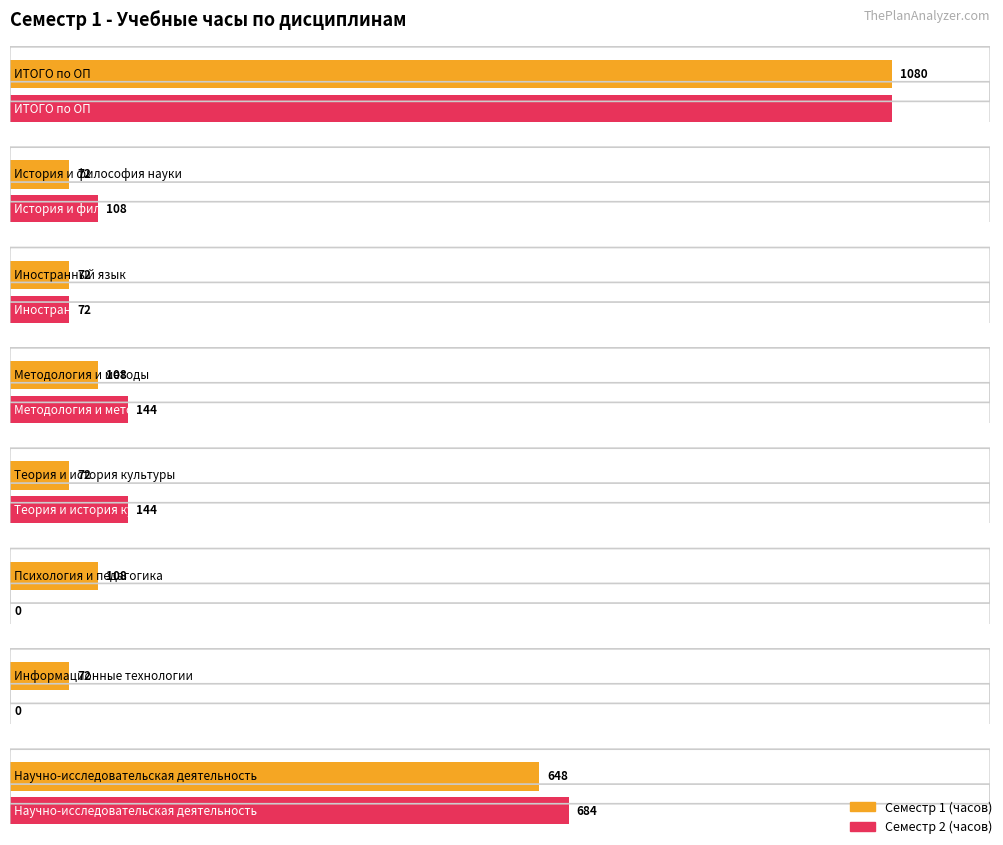

Is the value of Семестр 2 (часов) at История и философия науки greater than the value of Семестр 1 (часов) at Методология и методы?

No